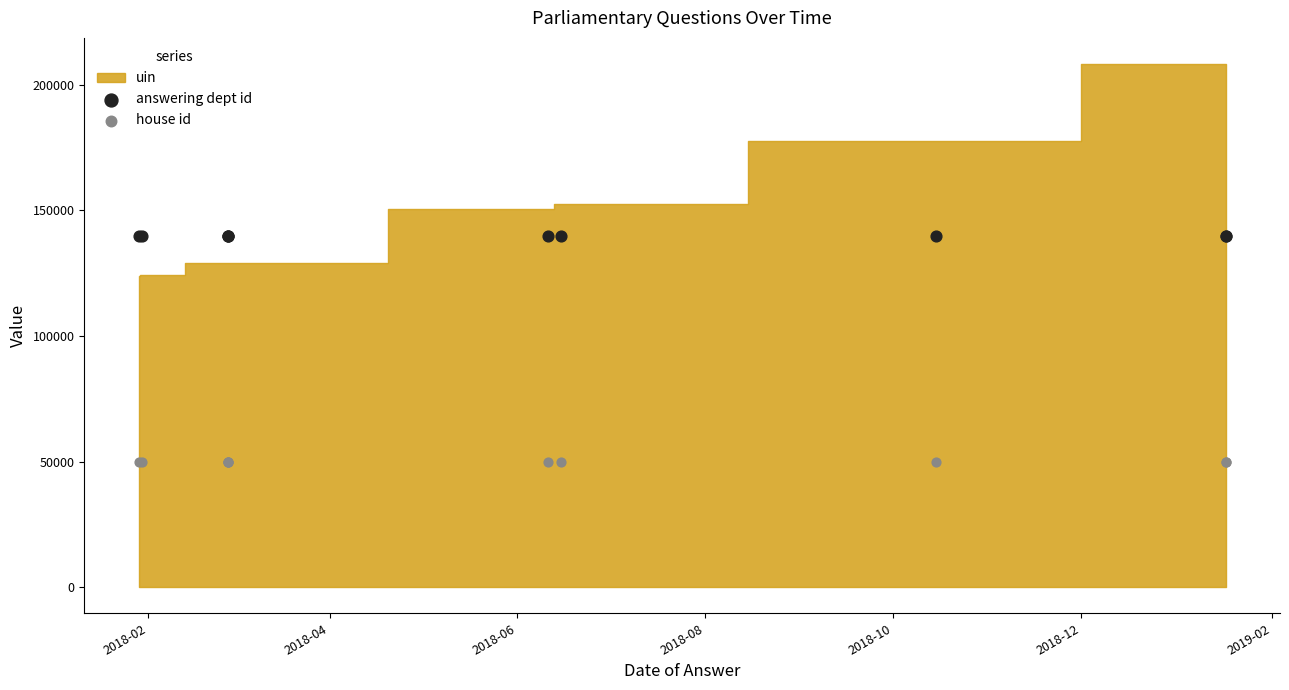

Which series reaches the maximum Y coordinate?

answering dept id